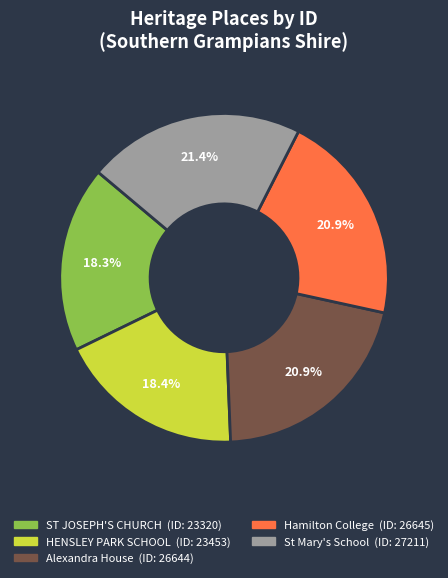

Is there a majority slice in this chart?

No